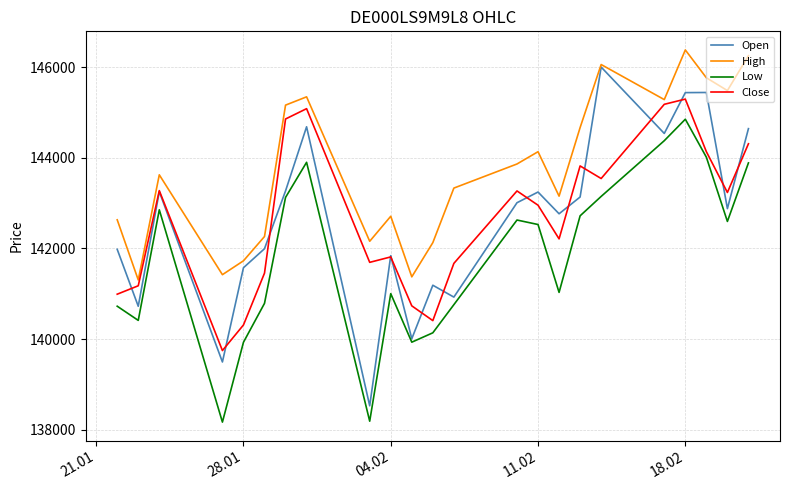

What is the difference between the maximum and minimum values in the Open series?

7476